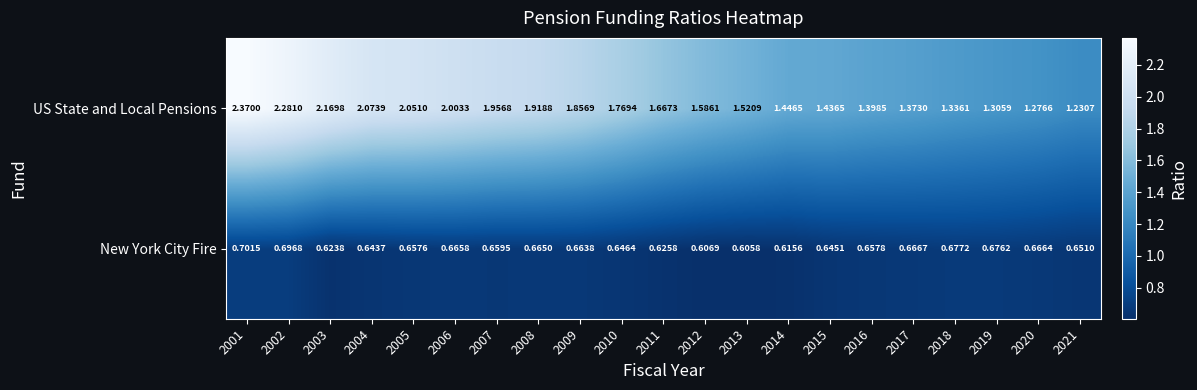

Which series has the largest range (max minus min)?

US State and Local Pensions